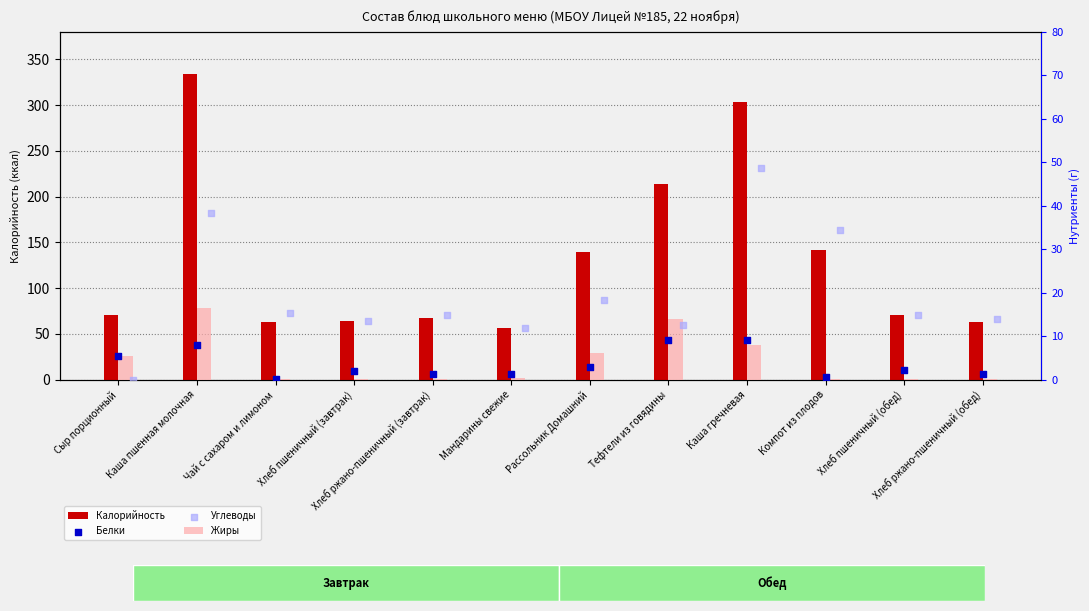

What are all the series names shown in the legend?

Калорийность, Жиры, Белки, Углеводы